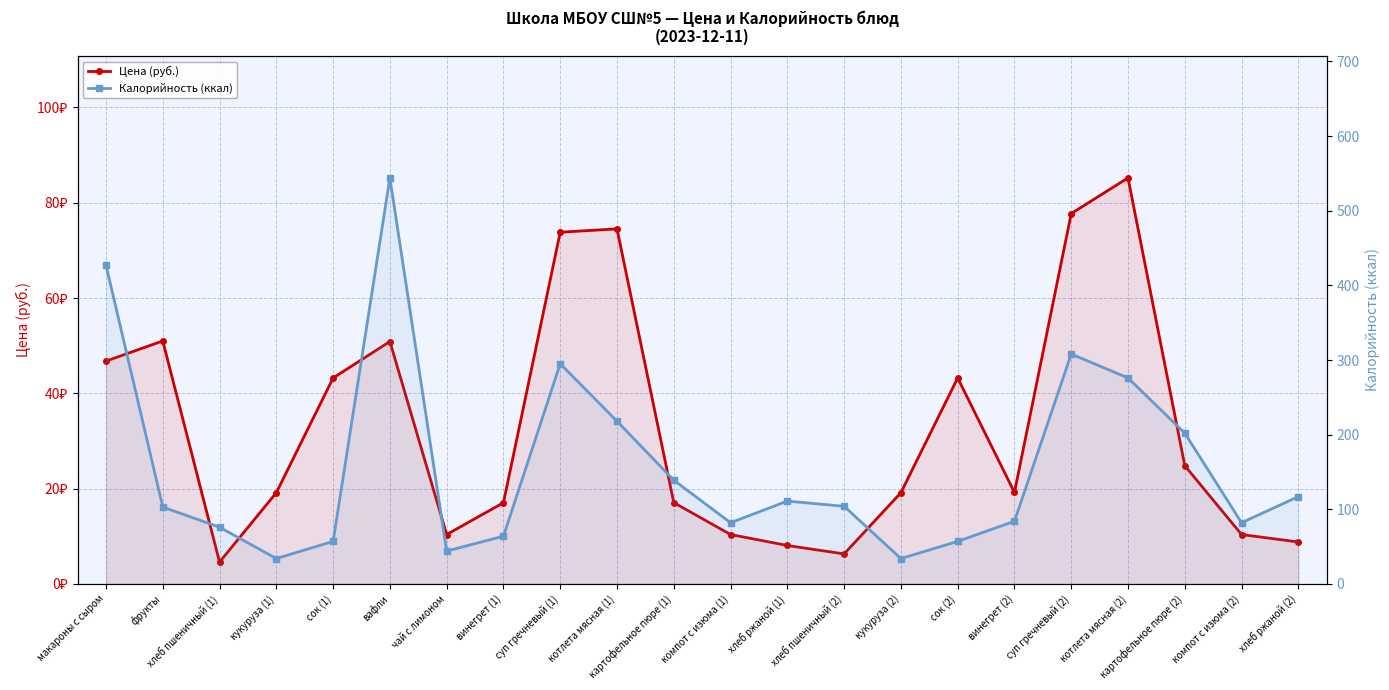

In Калорийность (ккал), how many points are higher than both neighbors (excluding endpoints)?

4